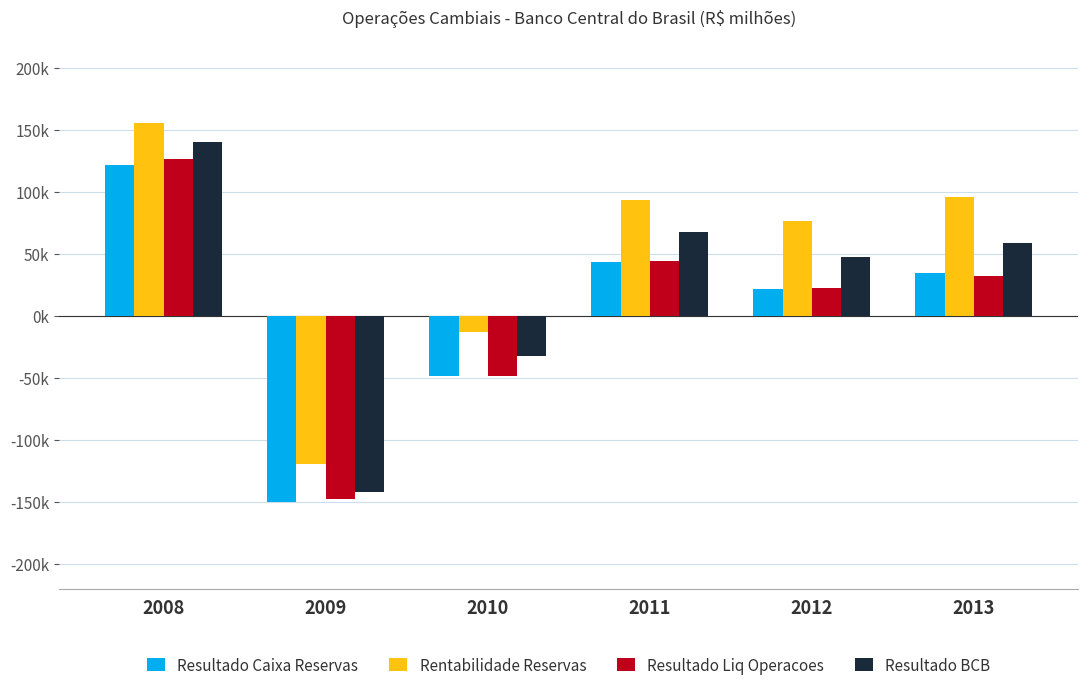

What are all the series names shown in the legend?

Resultado Caixa Reservas, Rentabilidade Reservas, Resultado Liq Operacoes, Resultado BCB